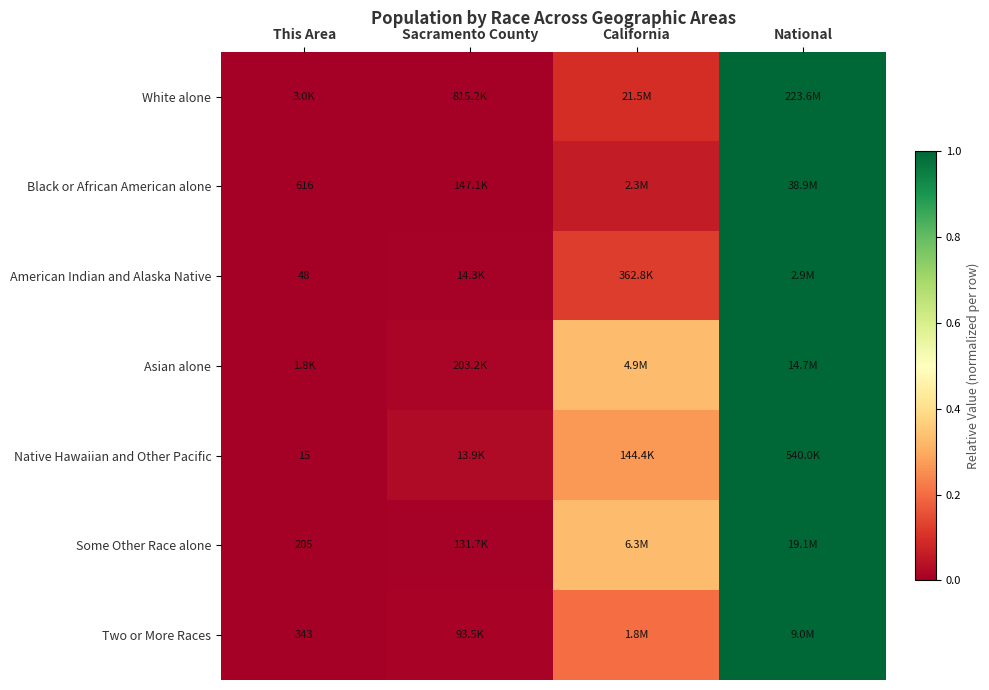

How many categories are shown in the chart?

4